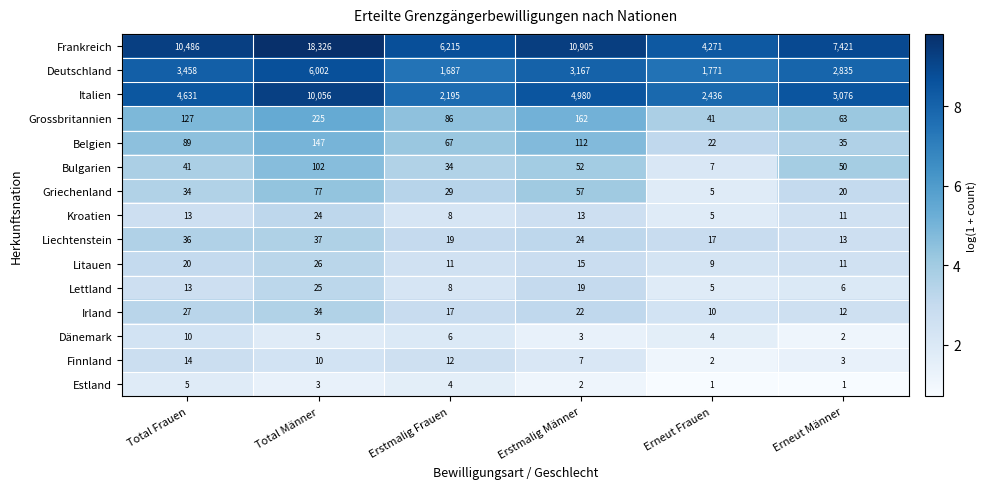

At Total Männer, list the series in order from smallest to largest.

Estland, Dänemark, Finnland, Kroatien, Lettland, Litauen, Irland, Liechtenstein, Griechenland, Bulgarien, Belgien, Grossbritannien, Deutschland, Italien, Frankreich